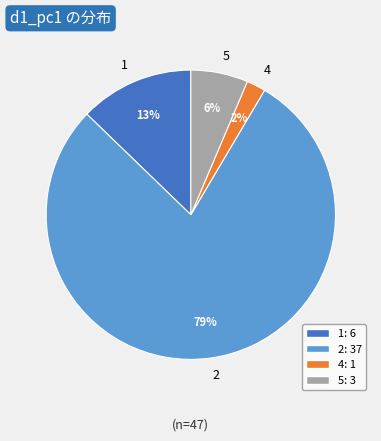

Is it true that 4 is 13% of the pie?

False